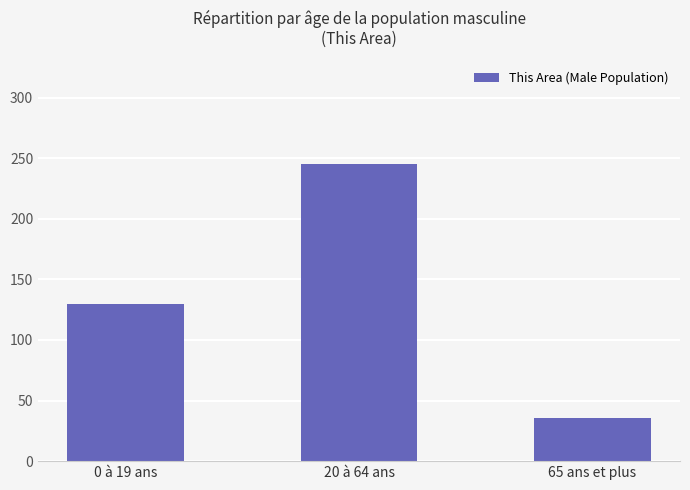

What is the smallest value displayed?

36